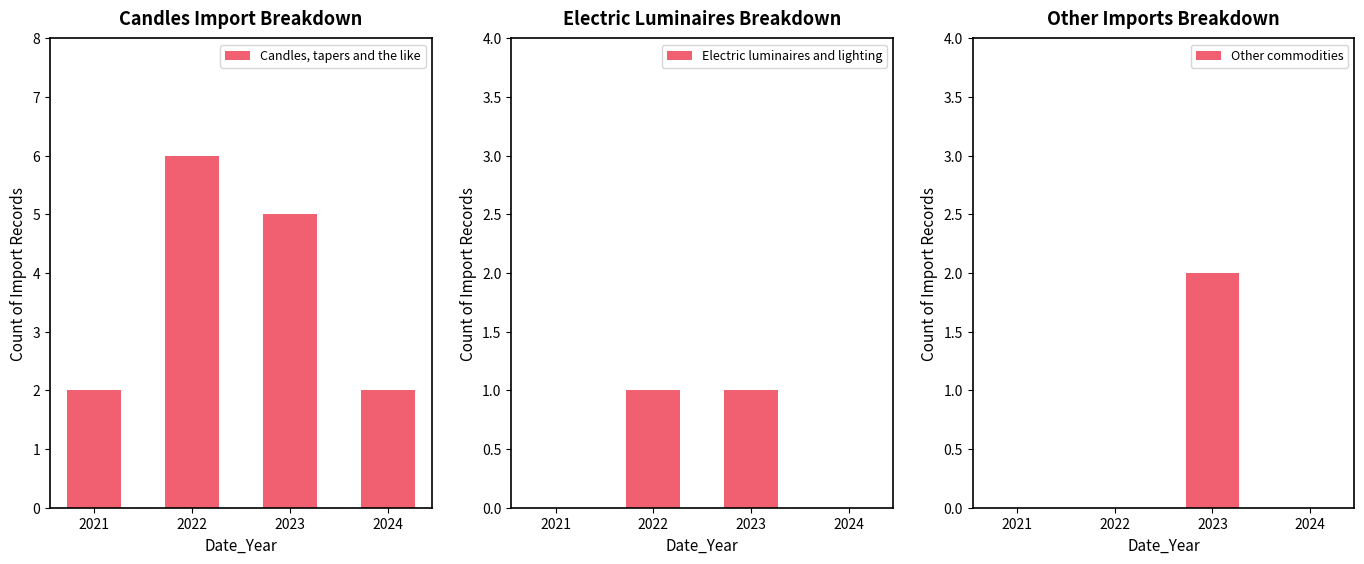

At how many categories does at least one series exceed 4?

2